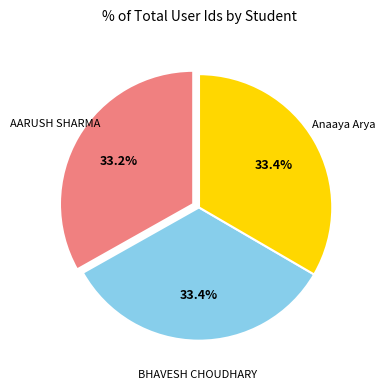

Is there any slice that represents more than half of the pie?

No